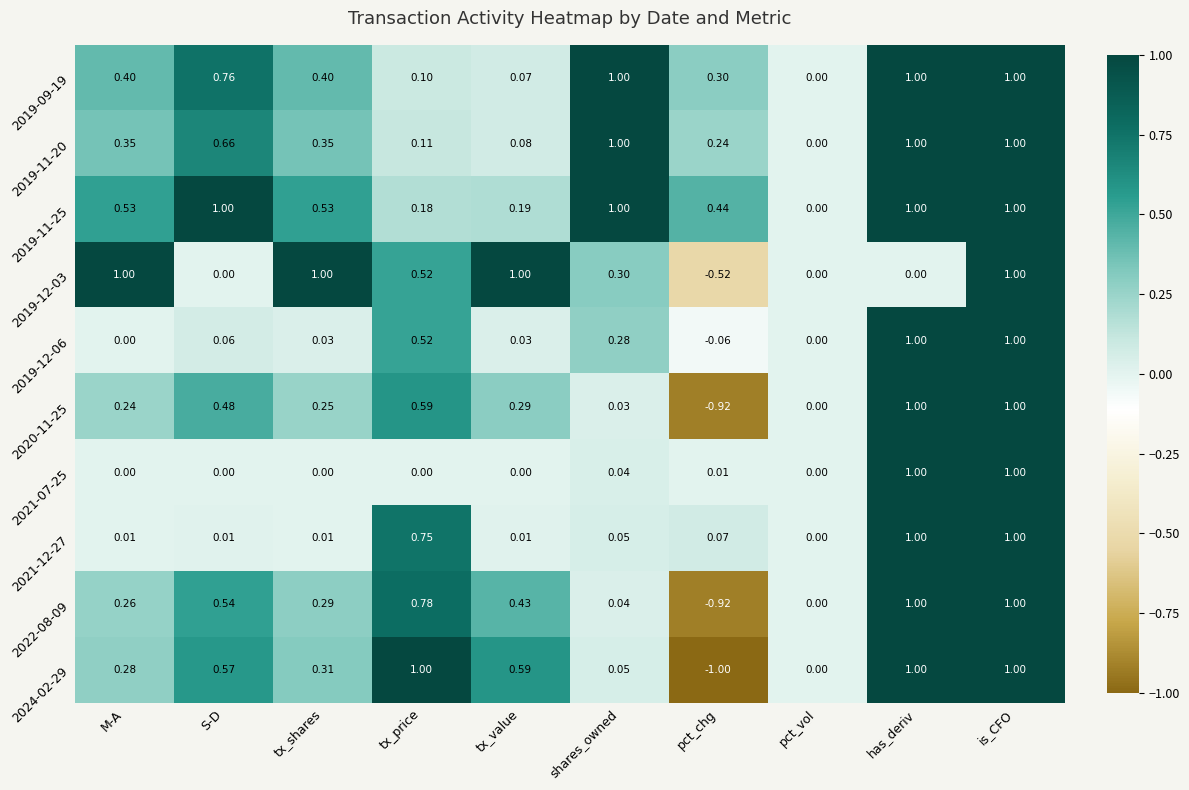

Which category has the lowest value in the 2024-02-29 series?

pct_chg